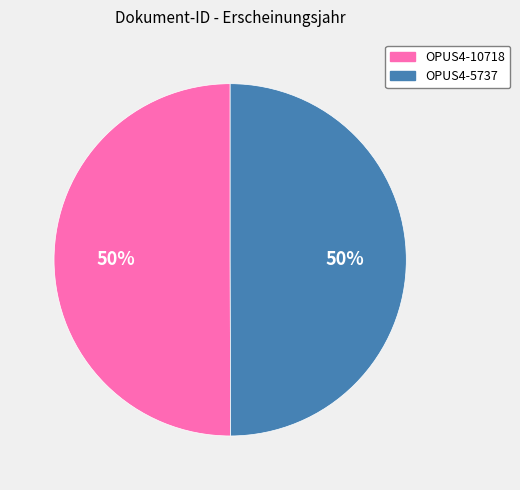

To the nearest percent, what is the average slice percentage?

50%